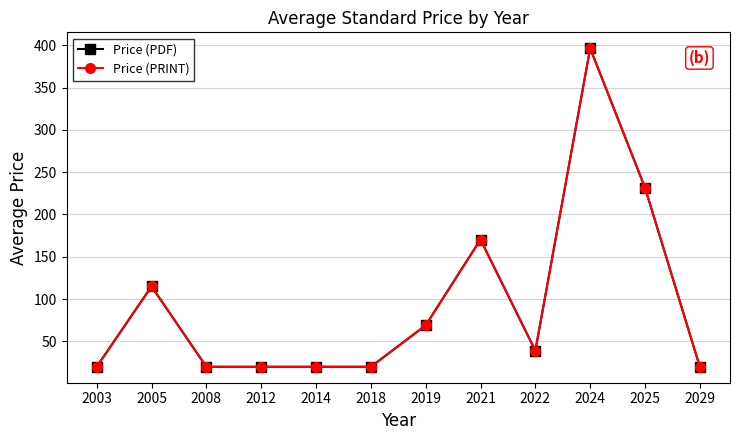

At which category does Price (PDF) reach its first local peak?

2005